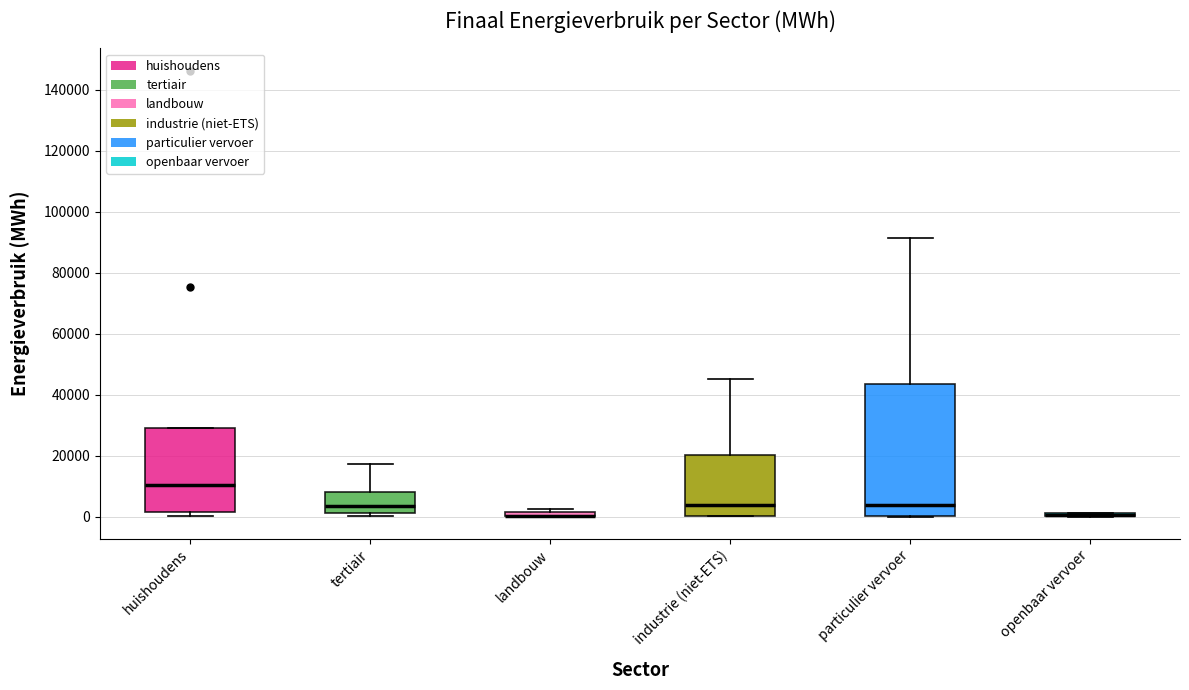

Where does the upper whisker of the box for tertiair end on the y-axis? The values are not printed on the chart, so give them approximately, as read against the axis.

18000